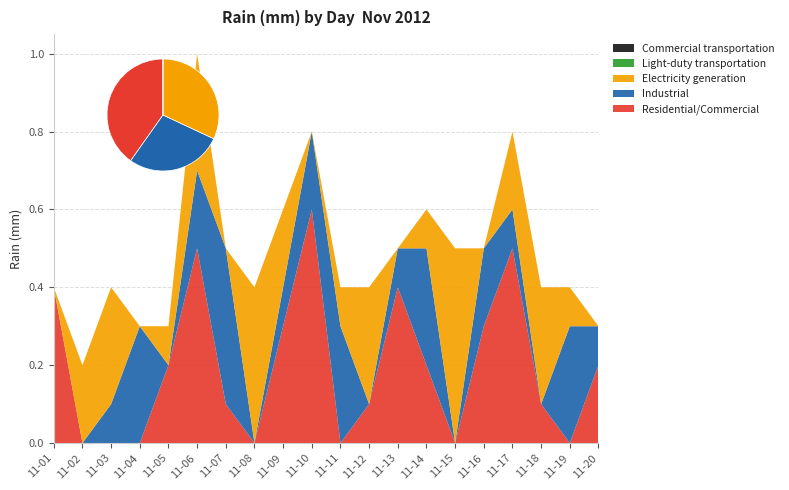

Reading left to right, list all the values displayed in this chart.

Residential/Commercial: 2012-11-01=0.4	2012-11-02=0.0	2012-11-03=0.0	2012-11-04=0.0	2012-11-05=0.2	2012-11-06=0.5	2012-11-07=0.1	2012-11-08=0.0	2012-11-09=0.3	2012-11-10=0.6	2012-11-11=0.0	2012-11-12=0.1	2012-11-13=0.4	2012-11-14=0.2	2012-11-15=0.0	2012-11-16=0.3	2012-11-17=0.5	2012-11-18=0.1	2012-11-19=0.0	2012-11-20=0.2
Industrial: 2012-11-01=0.0	2012-11-02=0.0	2012-11-03=0.1	2012-11-04=0.3	2012-11-05=0.0	2012-11-06=0.2	2012-11-07=0.4	2012-11-08=0.0	2012-11-09=0.1	2012-11-10=0.2	2012-11-11=0.3	2012-11-12=0.0	2012-11-13=0.1	2012-11-14=0.3	2012-11-15=0.0	2012-11-16=0.2	2012-11-17=0.1	2012-11-18=0.0	2012-11-19=0.3	2012-11-20=0.1
Electricity generation: 2012-11-01=0.0	2012-11-02=0.2	2012-11-03=0.3	2012-11-04=0.0	2012-11-05=0.1	2012-11-06=0.3	2012-11-07=0.0	2012-11-08=0.4	2012-11-09=0.2	2012-11-10=0.0	2012-11-11=0.1	2012-11-12=0.3	2012-11-13=0.0	2012-11-14=0.1	2012-11-15=0.5	2012-11-16=0.0	2012-11-17=0.2	2012-11-18=0.3	2012-11-19=0.1	2012-11-20=0.0
Light-duty transportation: 2012-11-01=0.0	2012-11-02=0.0	2012-11-03=0.0	2012-11-04=0.0	2012-11-05=0.0	2012-11-06=0.0	2012-11-07=0.0	2012-11-08=0.0	2012-11-09=0.0	2012-11-10=0.0	2012-11-11=0.0	2012-11-12=0.0	2012-11-13=0.0	2012-11-14=0.0	2012-11-15=0.0	2012-11-16=0.0	2012-11-17=0.0	2012-11-18=0.0	2012-11-19=0.0	2012-11-20=0.0
Commercial transportation: 2012-11-01=0.0	2012-11-02=0.0	2012-11-03=0.0	2012-11-04=0.0	2012-11-05=0.0	2012-11-06=0.0	2012-11-07=0.0	2012-11-08=0.0	2012-11-09=0.0	2012-11-10=0.0	2012-11-11=0.0	2012-11-12=0.0	2012-11-13=0.0	2012-11-14=0.0	2012-11-15=0.0	2012-11-16=0.0	2012-11-17=0.0	2012-11-18=0.0	2012-11-19=0.0	2012-11-20=0.0